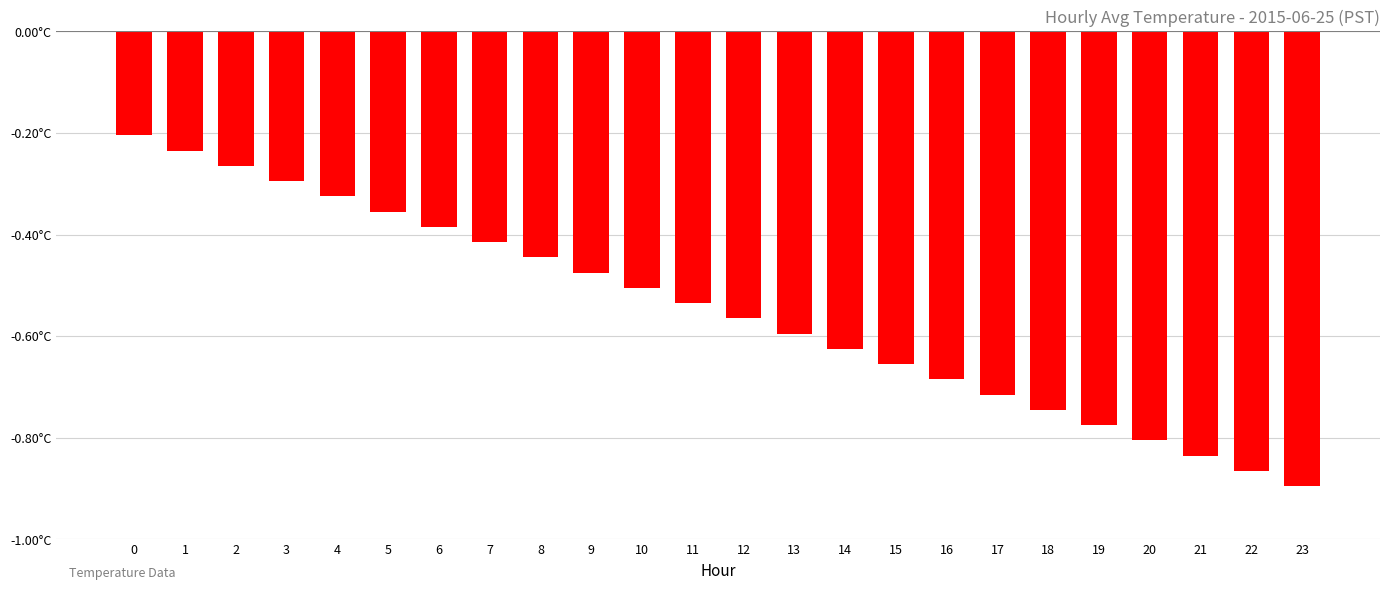

What is the change in value from 12 to 17?

-0.2